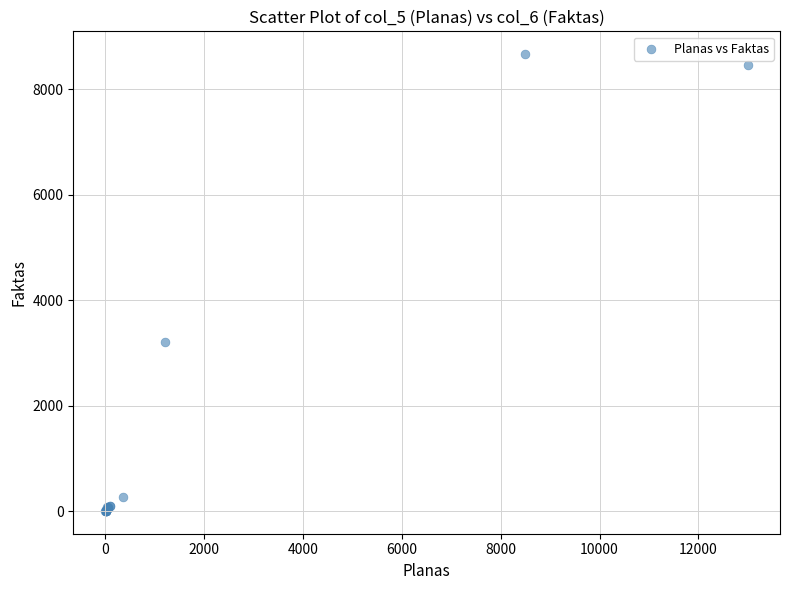

What Y value in the scatter plot is closest to 4335?

3198